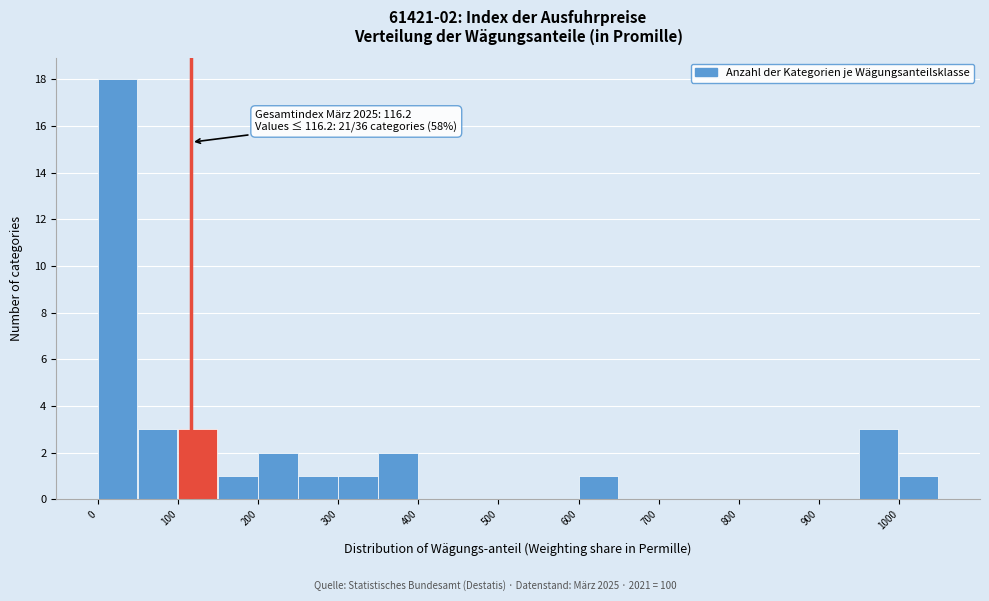

Over which range of the x-axis is the bar tallest?

0 to 50